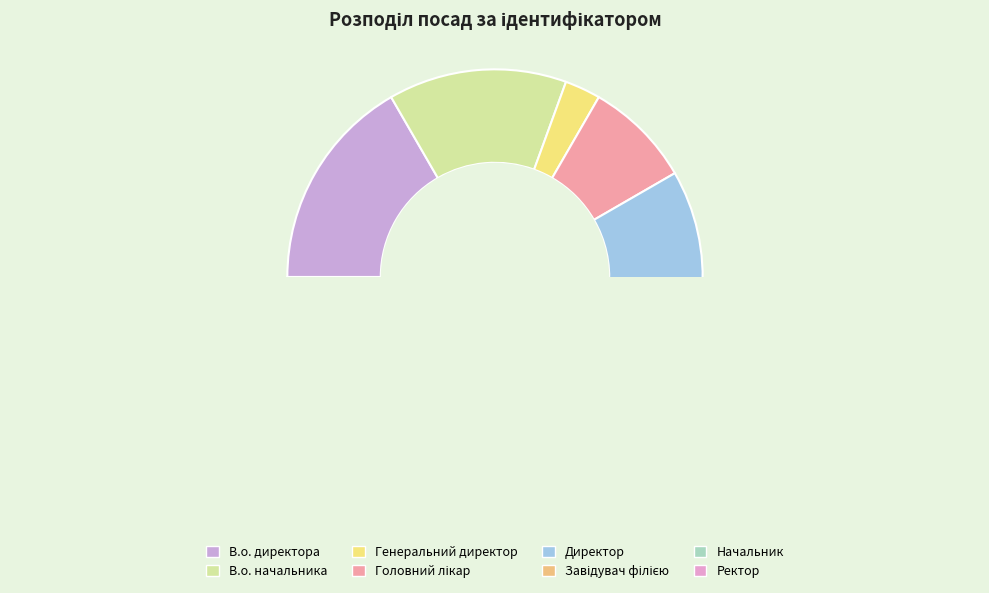

Combined, what portion of the pie is В.о. начальника and Начальник?

19.4%